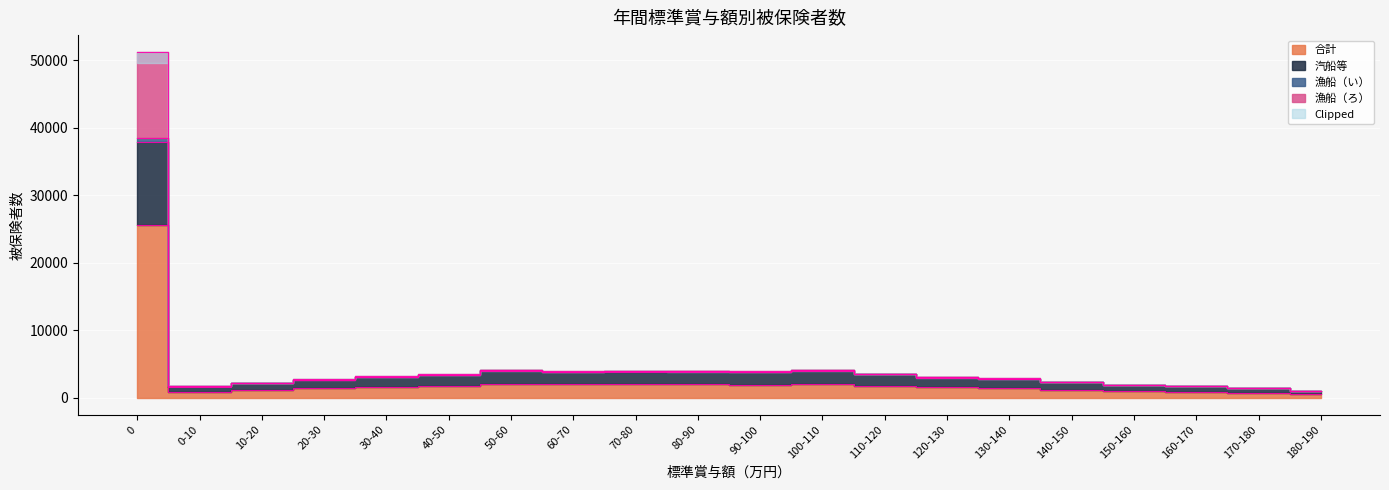

Reading left to right, transcribe all the data shown in this chart.

合計: 25571	862	1103	1381	1579	1743	2067	1945	1995	1987	1934	2028	1772	1516	1427	1167	952	851	729	504
汽船等: 38408	1651	2134	2604	3067	3390	4038	3857	3947	3940	3816	4032	3518	3012	2814	2303	1878	1679	1431	991
漁船（い）: 37805	1607	2091	2578	3028	3334	3970	3794	3860	3840	3732	3943	3459	2974	2770	2270	1848	1662	1416	977
漁船（ろ）: 51142	1724	2206	2762	3158	3486	4134	3890	3990	3974	3868	4056	3544	3032	2854	2334	1904	1702	1458	1008